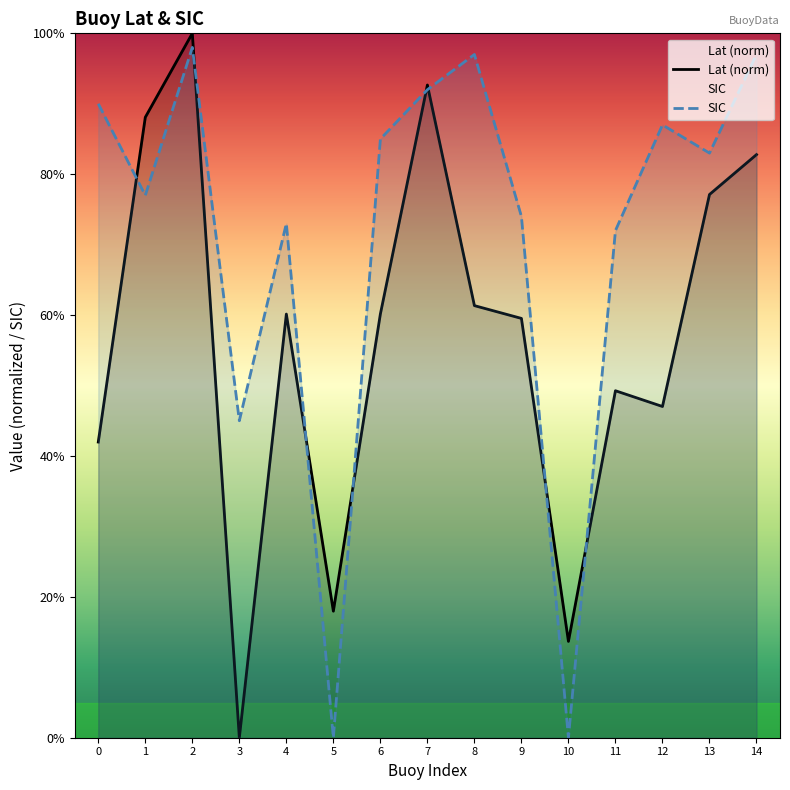

How many lines are shown in the chart?

2